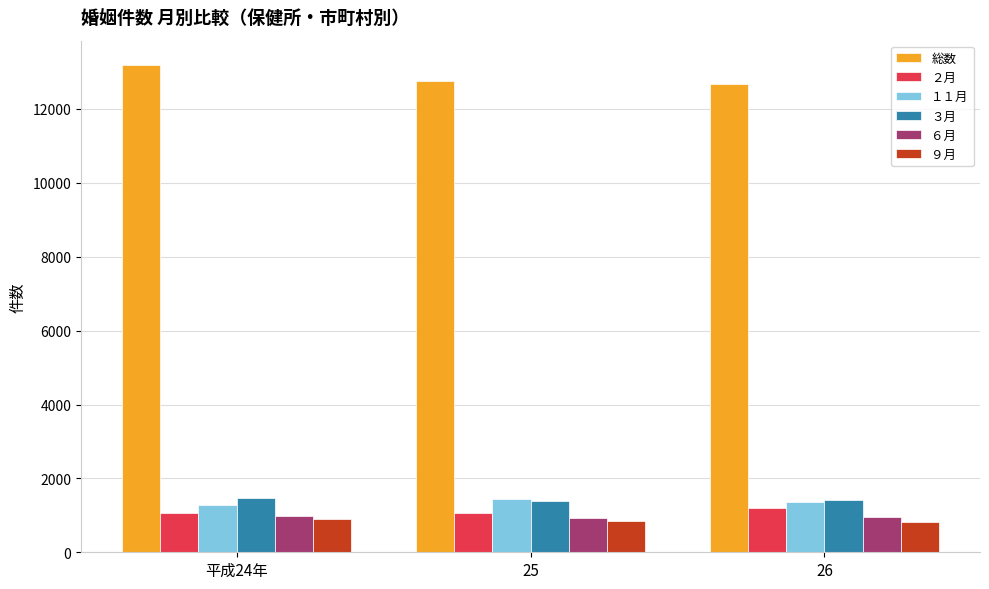

How many data points in ２月 are less than 1072?

1